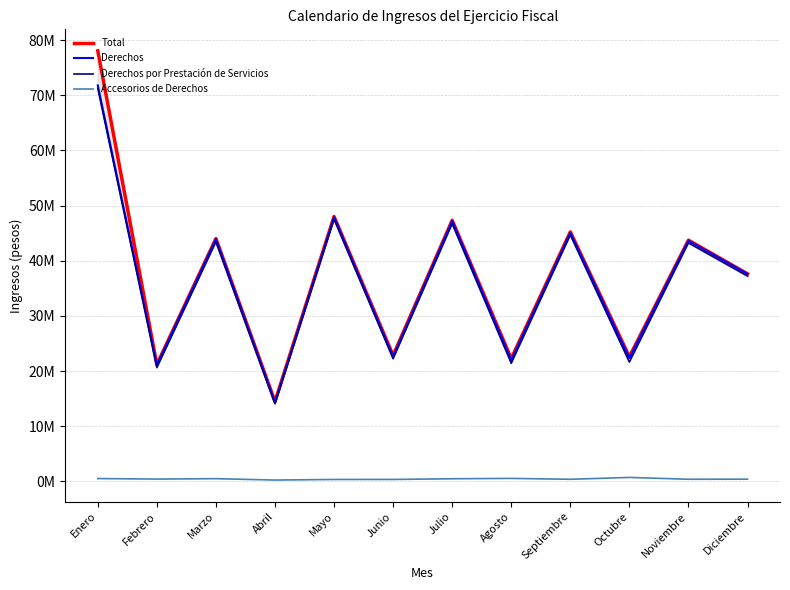

At which category is the sum across all series the highest?

Enero